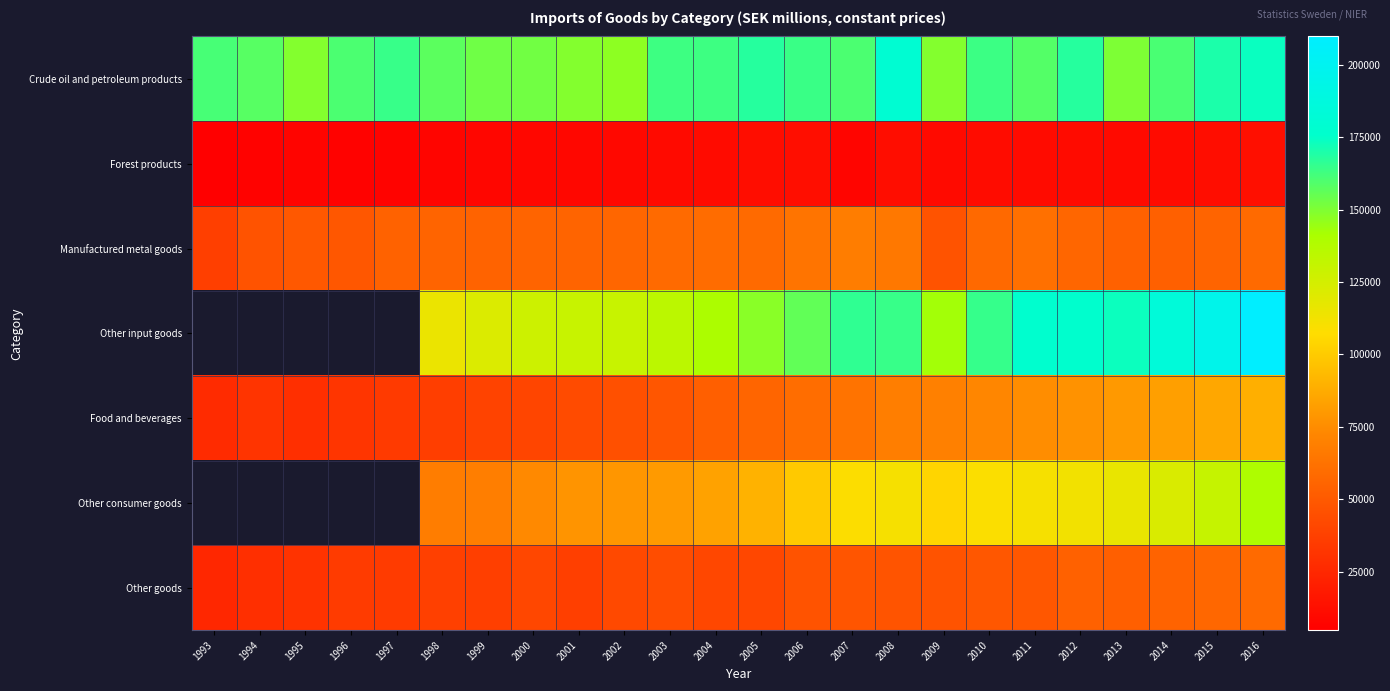

Between 1993 and 2002, which series saw the biggest shift?

Manufactured metal goods